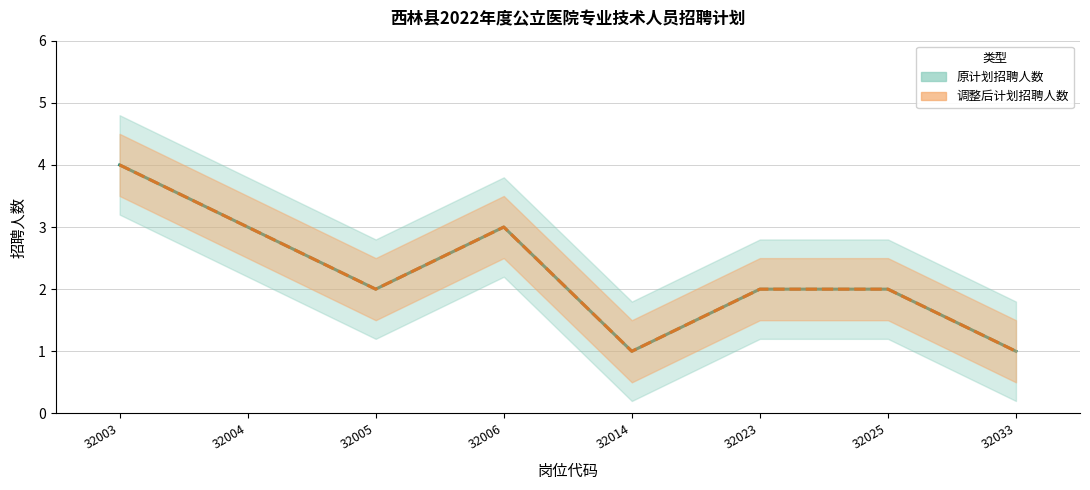

What is the highest value of the 调整后计划招聘人数 series?

4